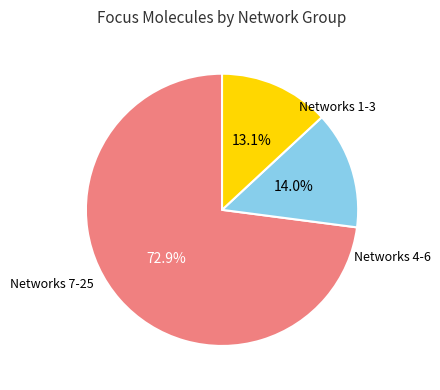

To the nearest percent, what is the average slice percentage?

33%